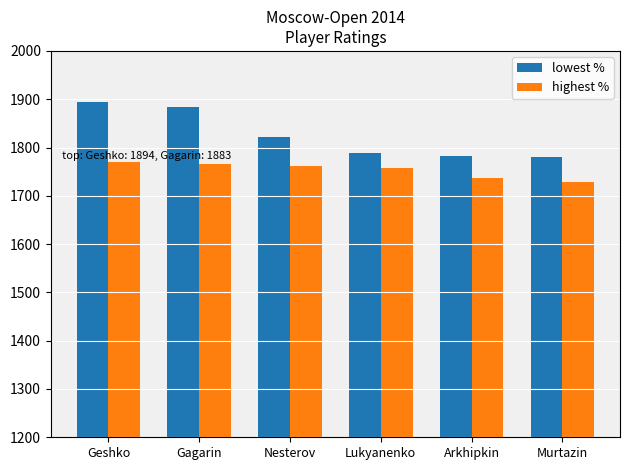

What is the minimum value shown in the chart?

1729